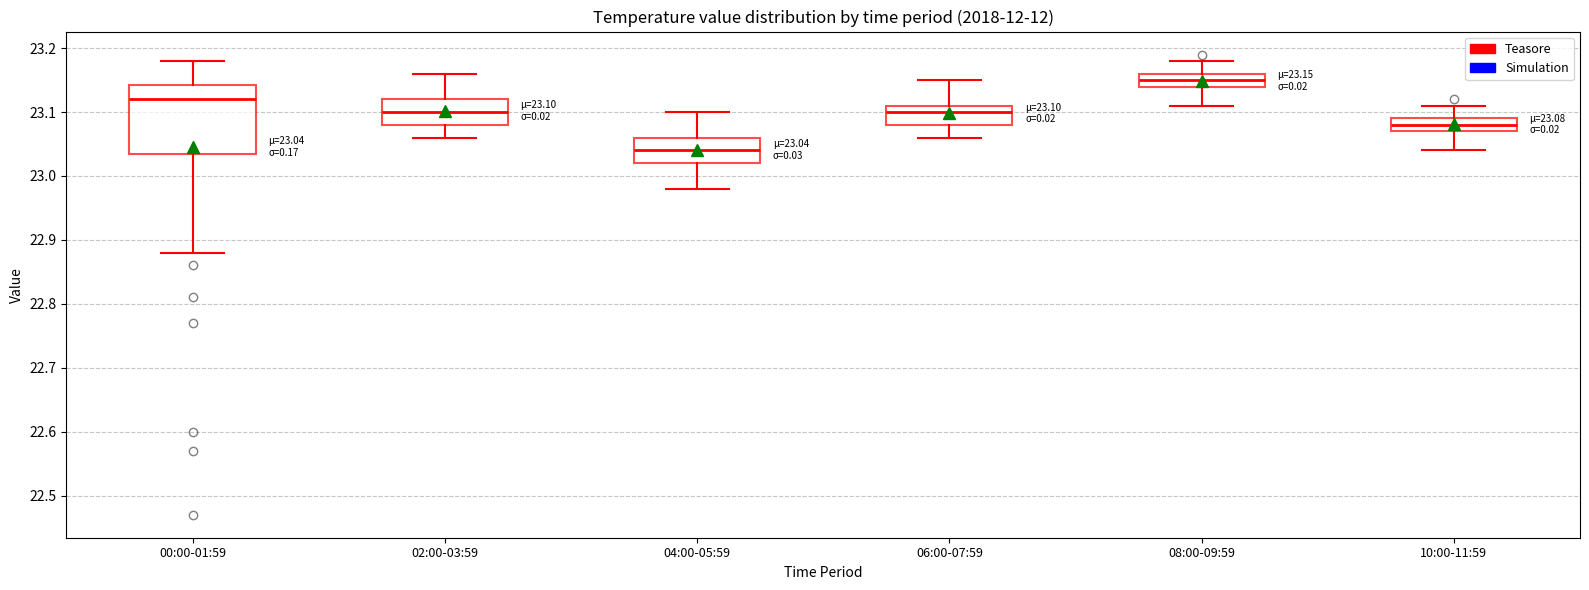

Which box is the tallest, from its lower edge to its upper edge?

00:00-01:59